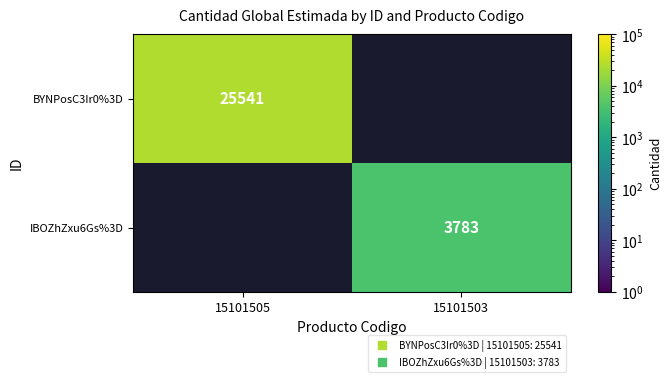

What is the minimum value for BYNPosC3Ir0%3D?

25541.0